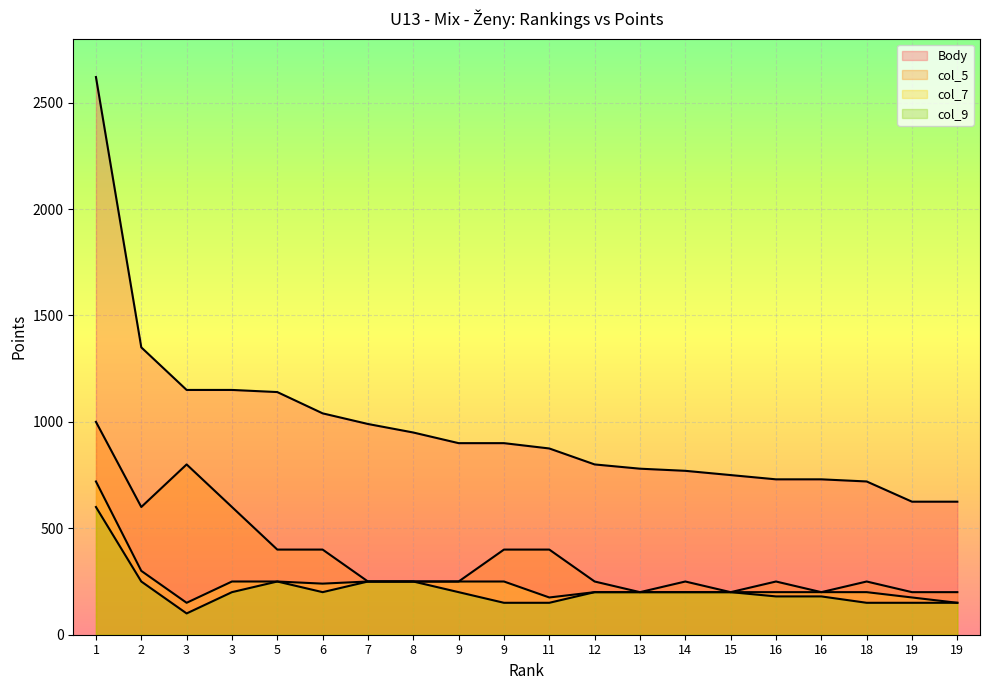

What are all the series names shown in the legend?

Body, col_5, col_7, col_9